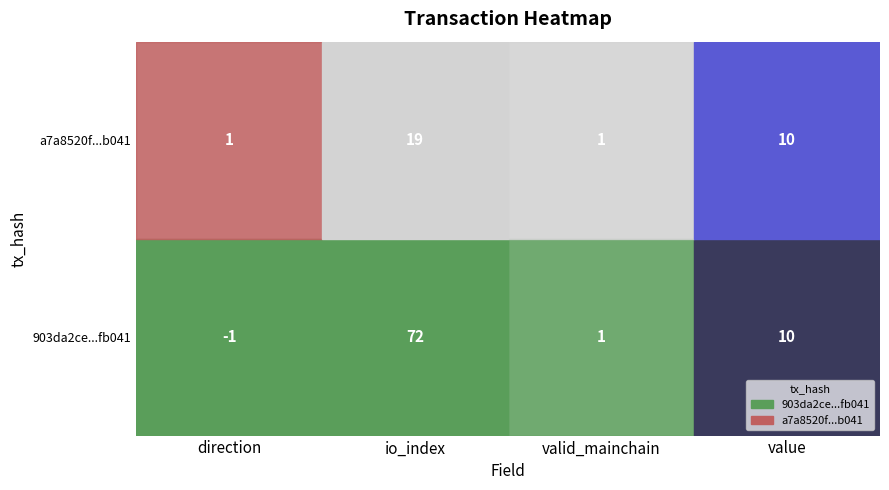

The value of 903da2ce1a0118d50f17ce055eb6a1f688fb041 at value is 16. True or false?

False